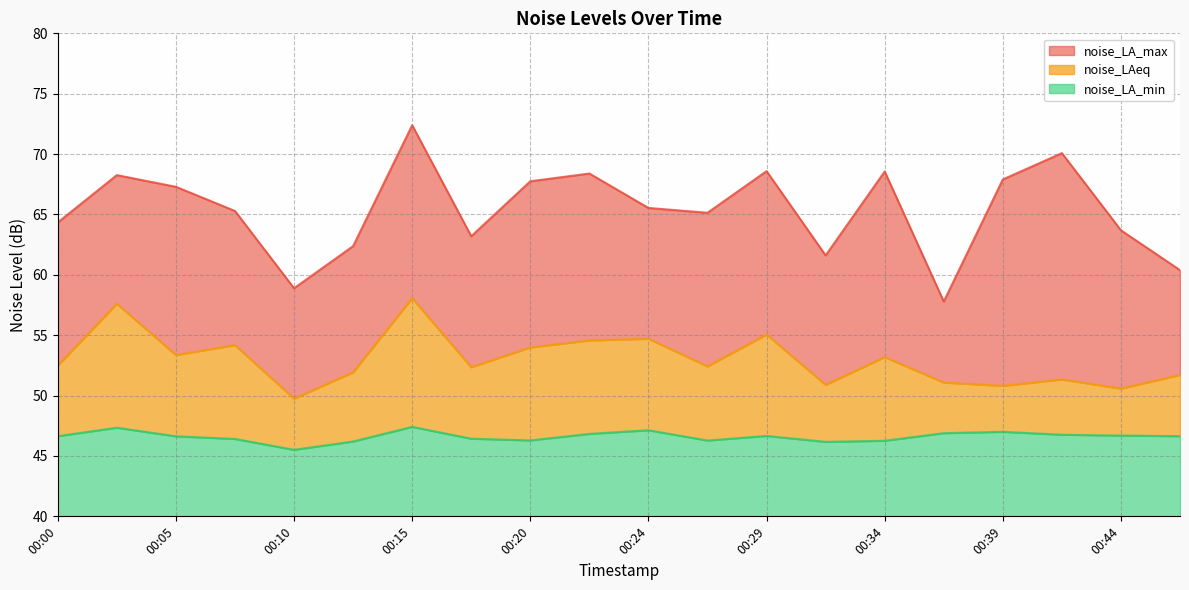

What is the difference between the highest and lowest values at 00:34?

22.3